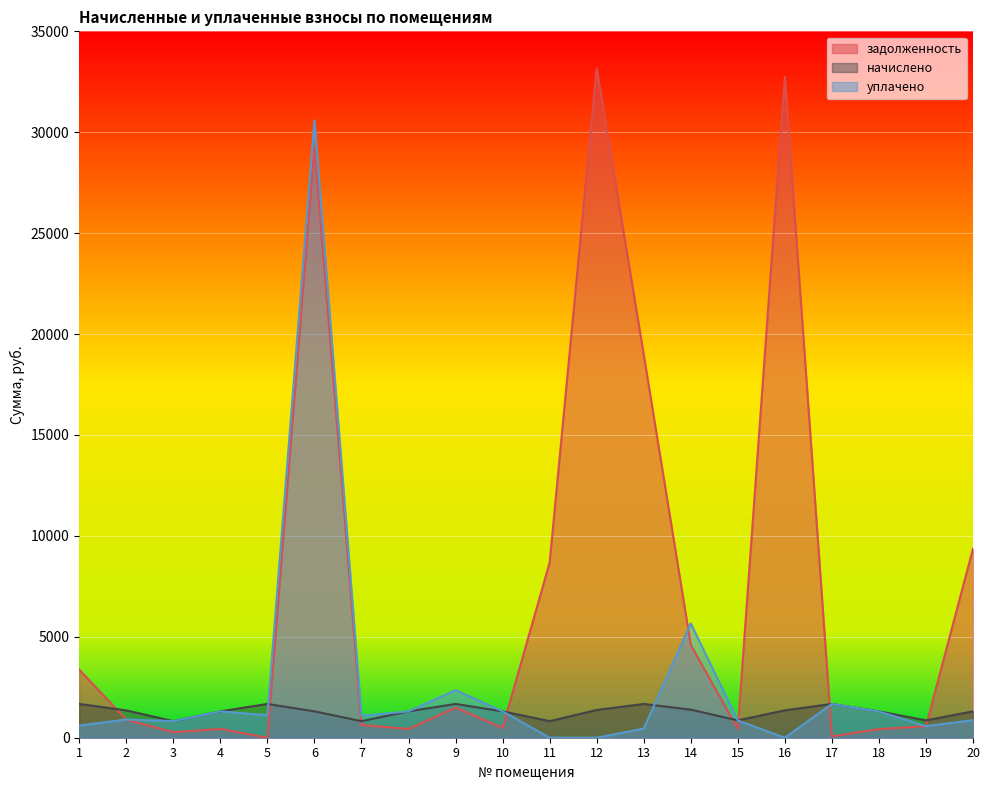

How many intersections are there between начислено and задолженность?

8